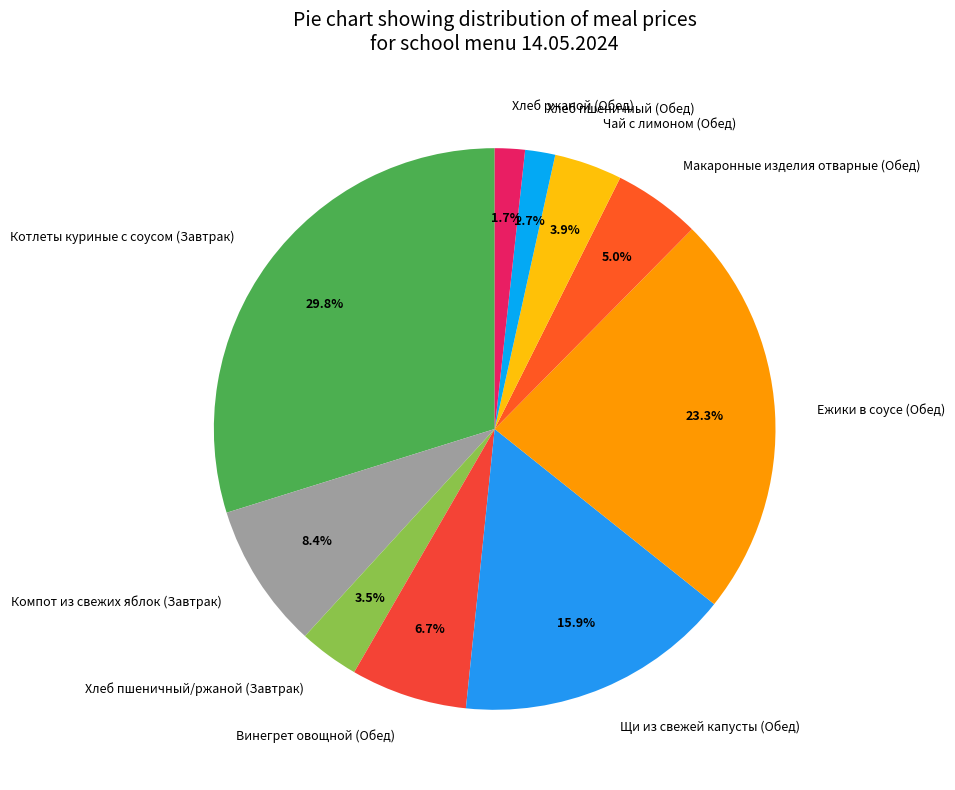

Is it true that Котлеты куриные с соусом (Завтрак) is 30% of the pie?

True